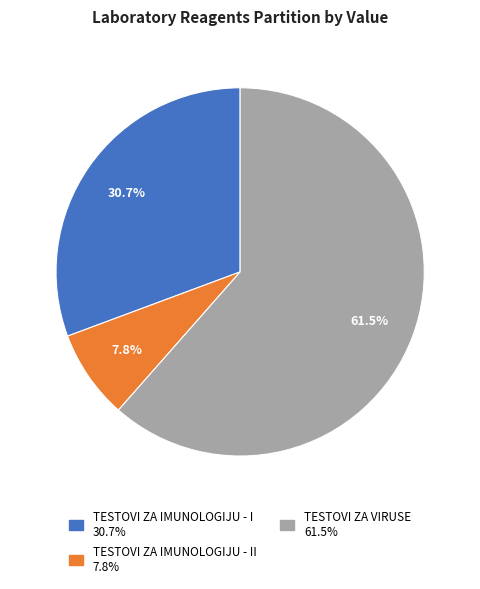

Is there a majority slice in this chart?

Yes